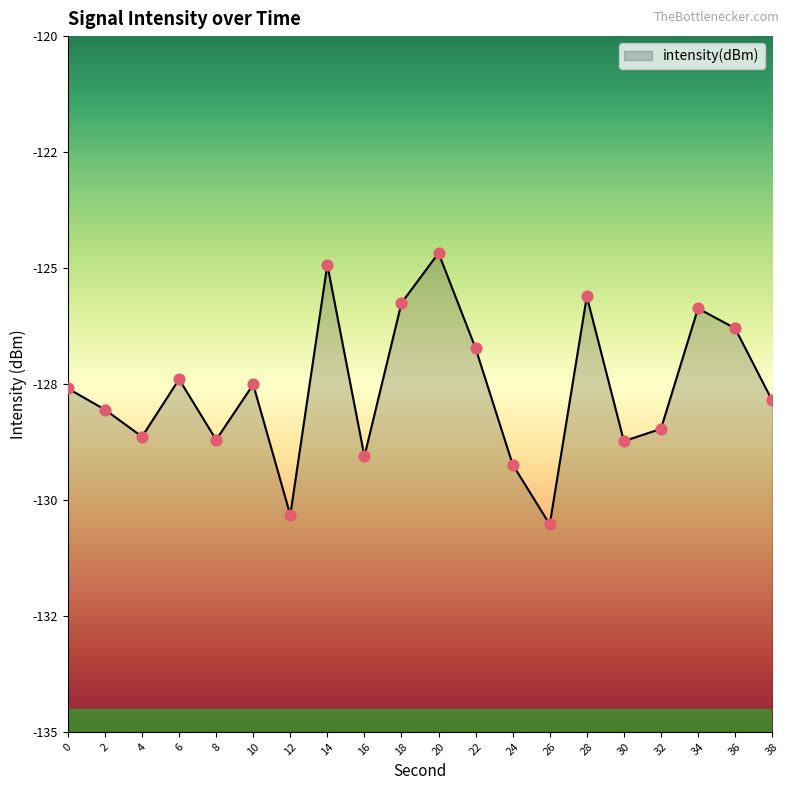

Which has a higher value, 34 or 18?

18